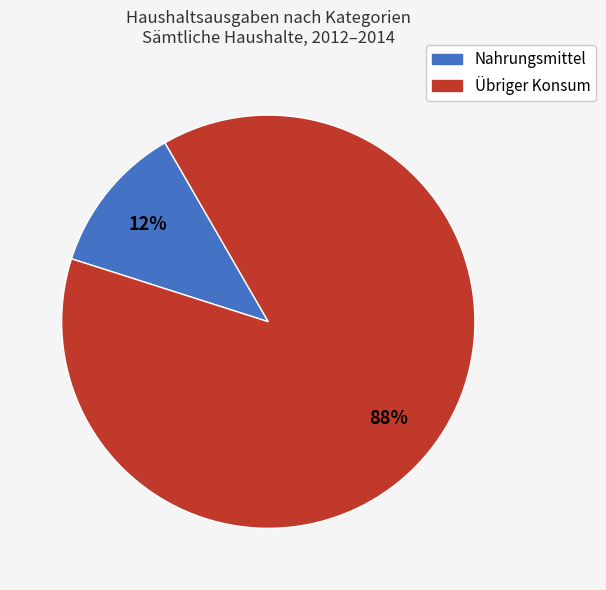

Is there any slice that represents more than half of the pie?

Yes